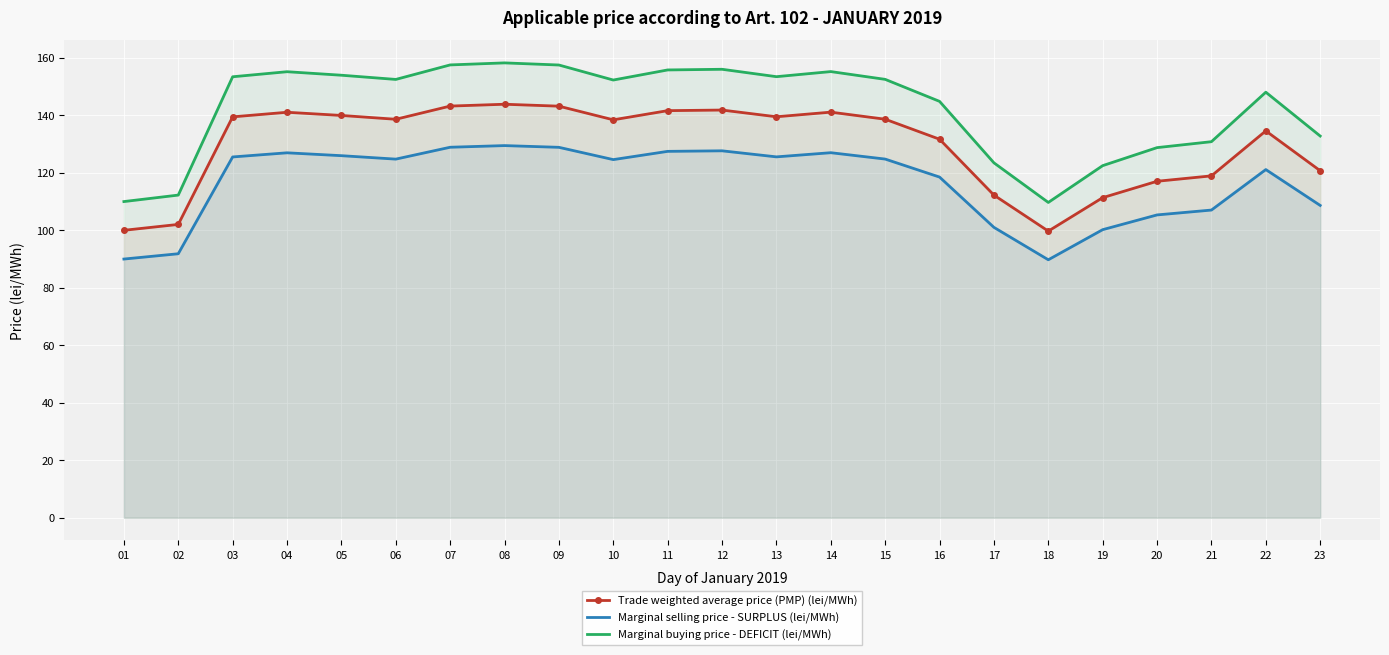

True or false: Marginal buying price - DEFICIT (lei/MWh) and Trade weighted average price (PMP) (lei/MWh) cross at least once.

False